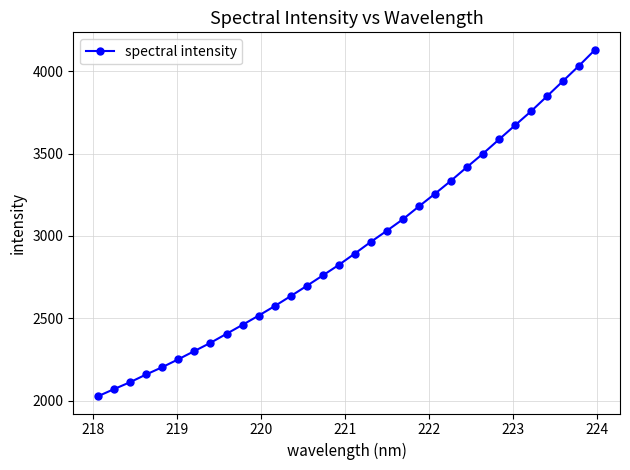

What is the sum of all values?

93994.7